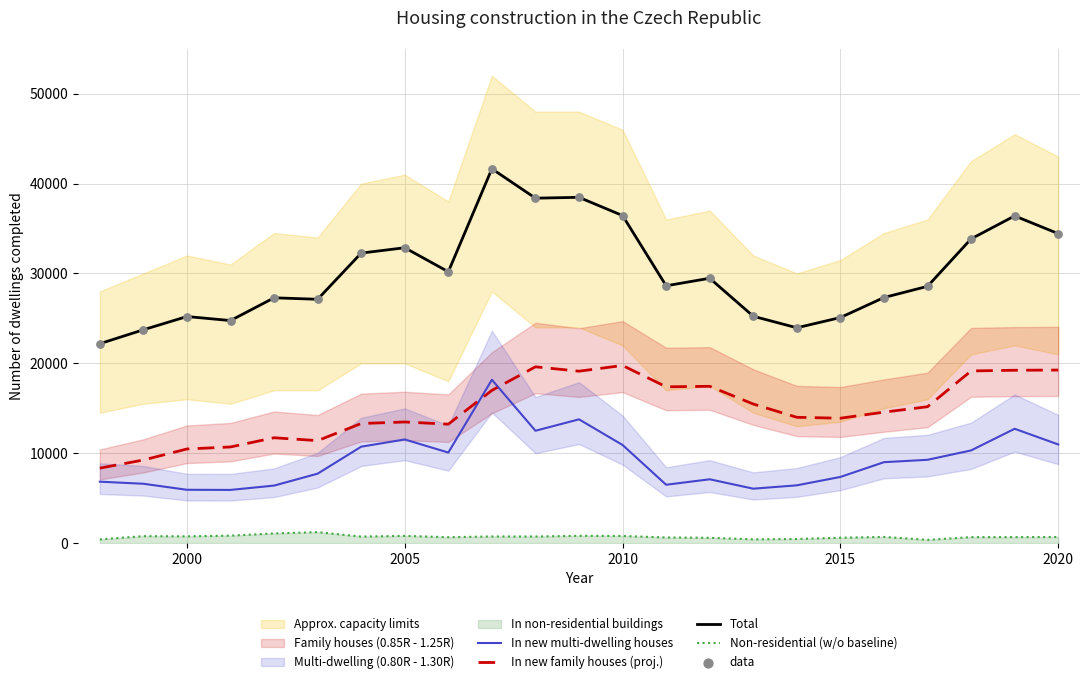

Which series has the largest Y range (max minus min)?

Total